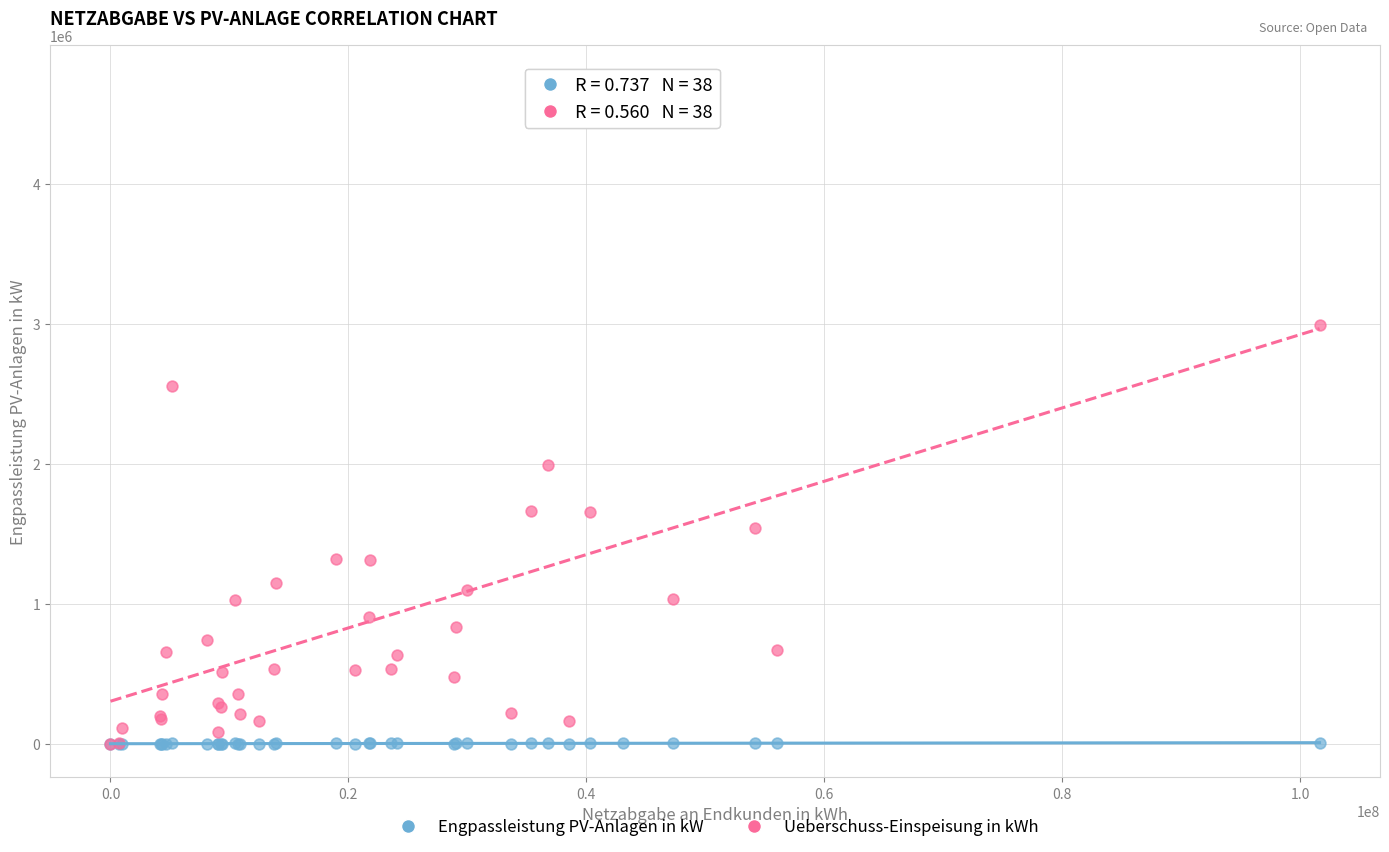

In the Ueberschuss-Einspeisung in kWh series, what Y value is closest to 2376911?

2554365.7